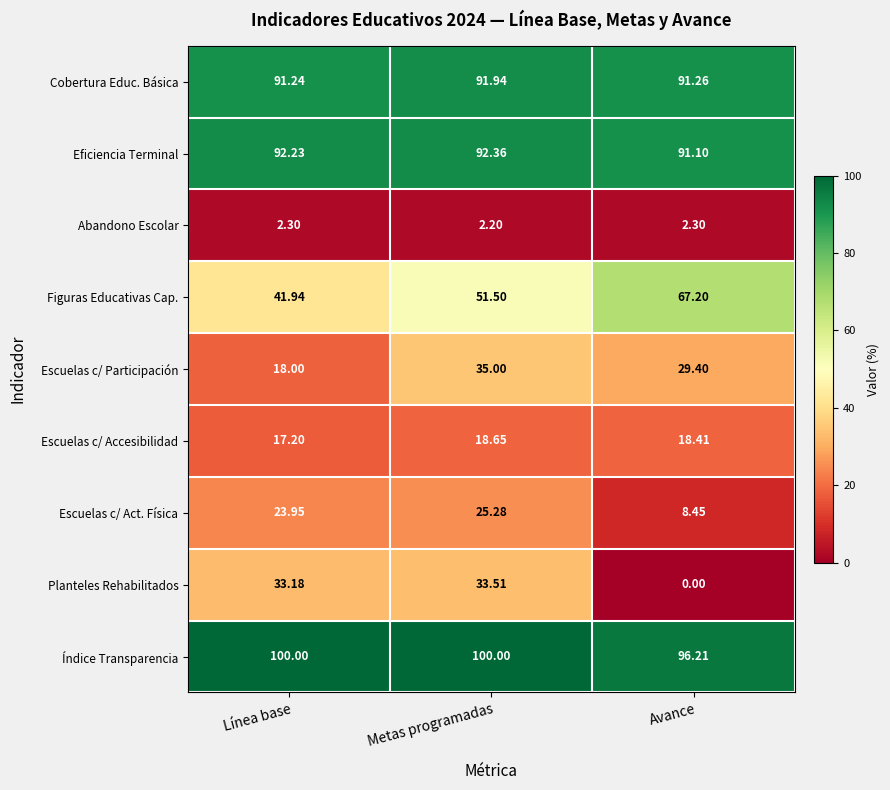

Which category has the lowest value in the Índice Transparencia series?

Avance